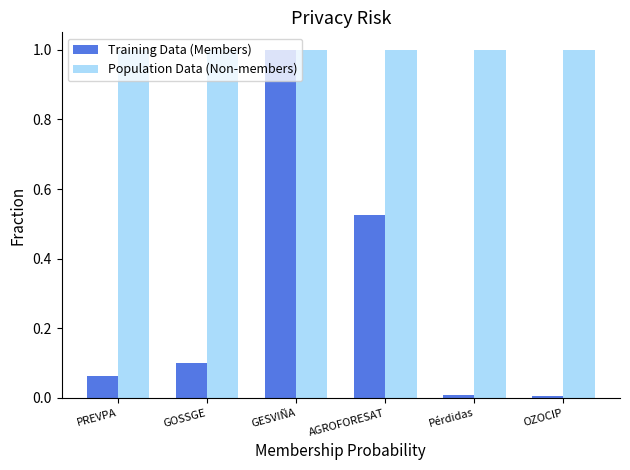

Rank the series at AGROFORESAT from lowest to highest value.

Training Data (Members), Population Data (Non-members)